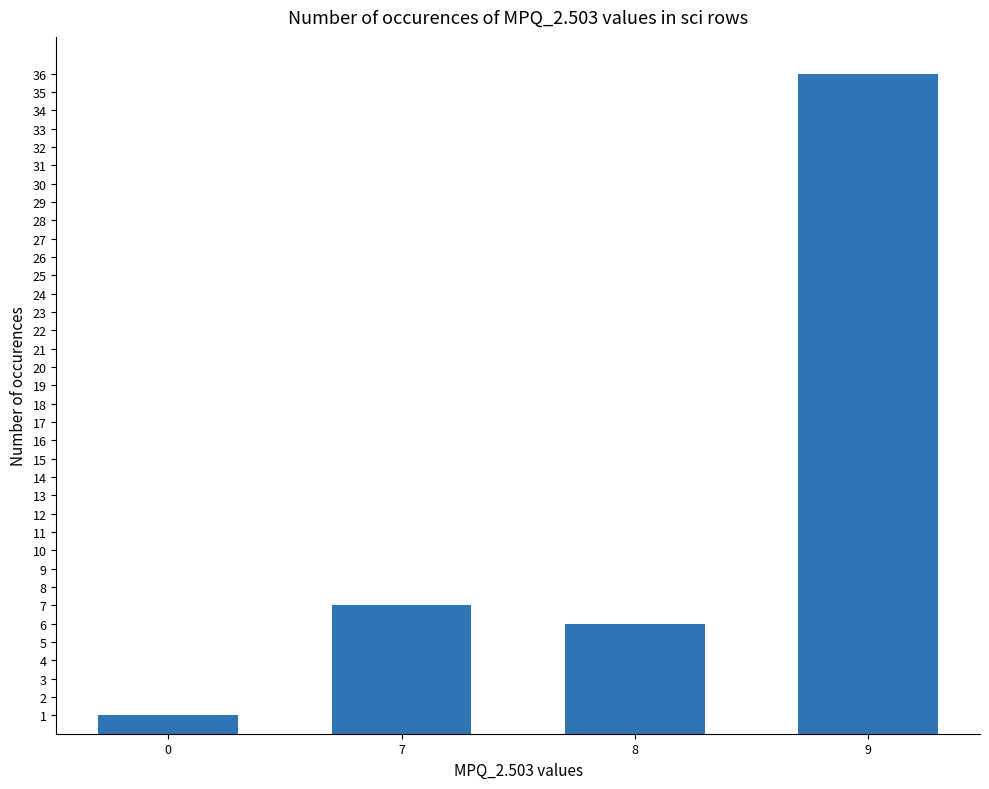

List the labels in order of value, smallest first.

0, 8, 7, 9